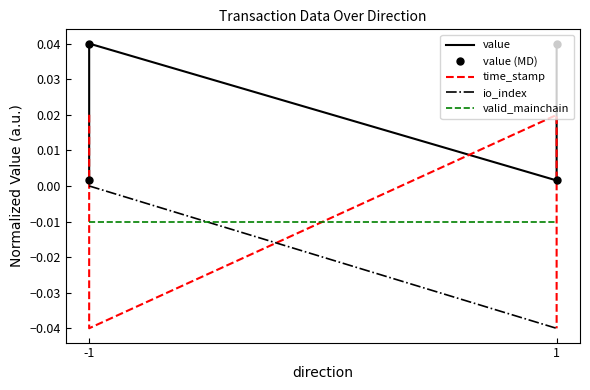

Which series has the largest total across all categories?

value